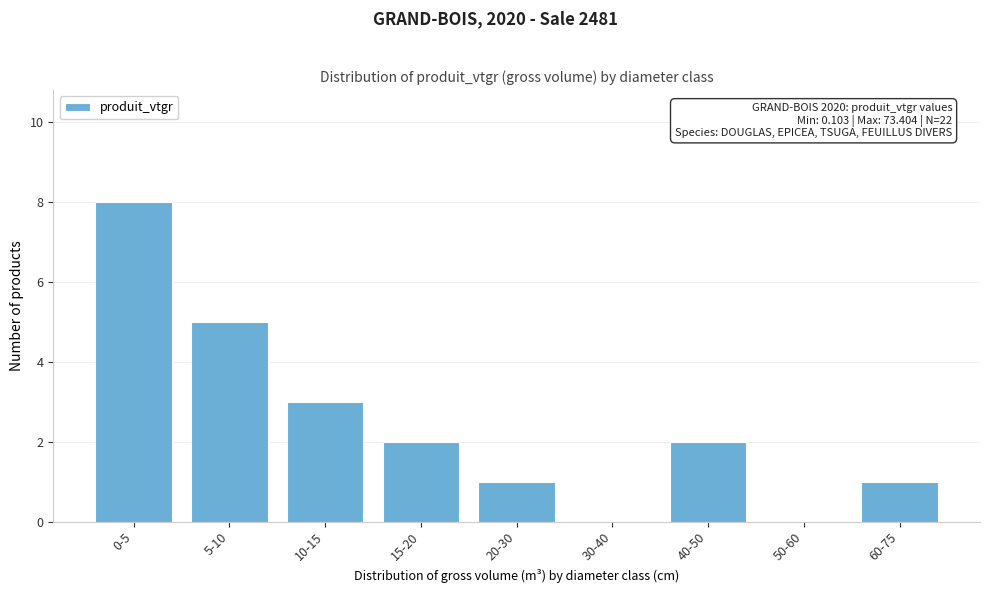

Reading left to right, transcribe all the data shown in this chart.

0-5=8	5-10=5	10-15=3	15-20=2	20-30=1	30-40=0	40-50=2	50-60=0	60-75=1